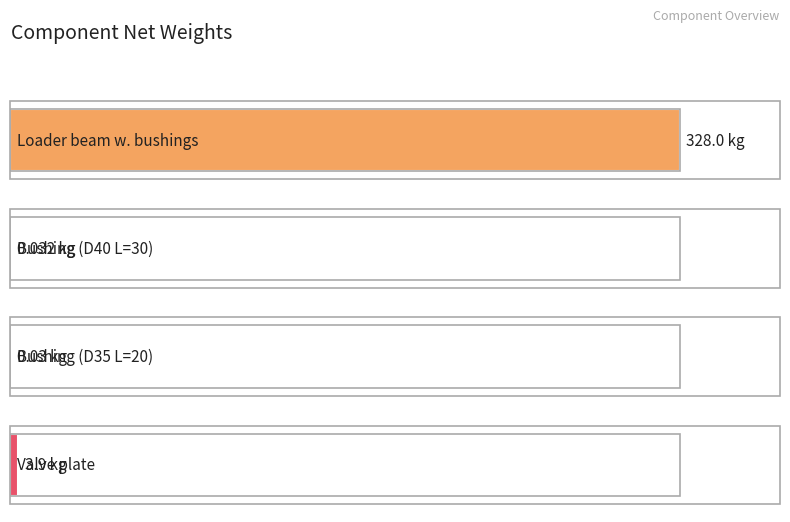

At which category does the chart reach its peak across all series?

Loader beam w. bushings